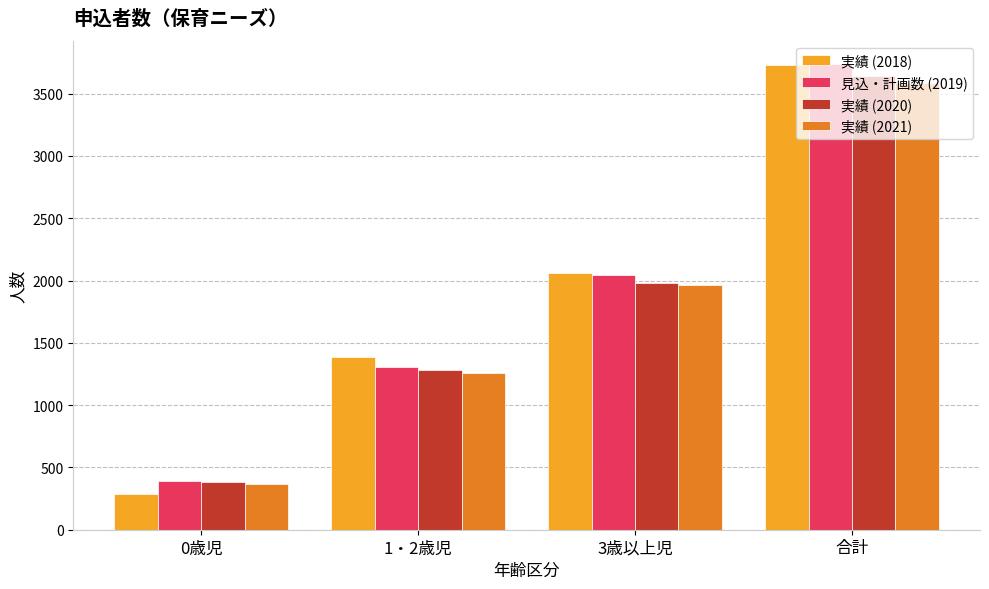

Rank the categories by 実績 (2020) value from highest to lowest.

合計, 3歳以上児, 1・2歳児, 0歳児